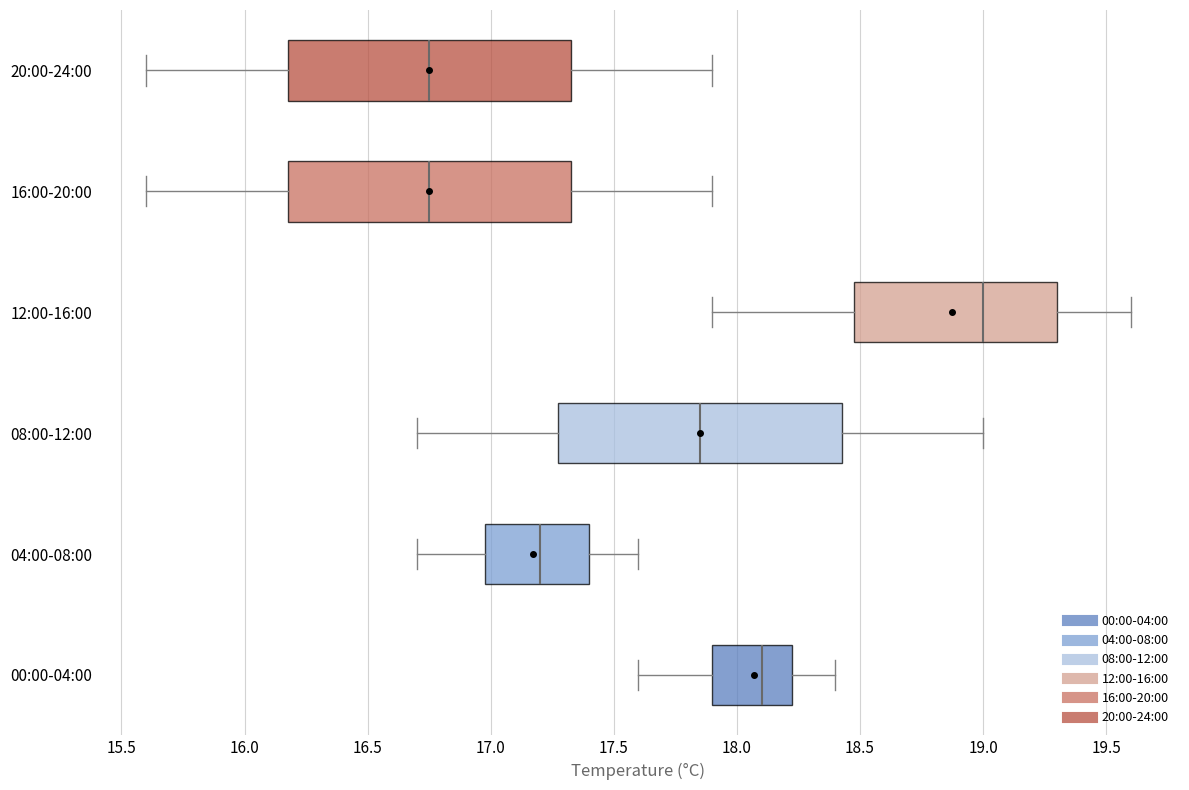

Where is the left edge of the box for 04:00-08:00 on the x-axis? The values are not printed on the chart, so give them approximately, as read against the axis.

17.00